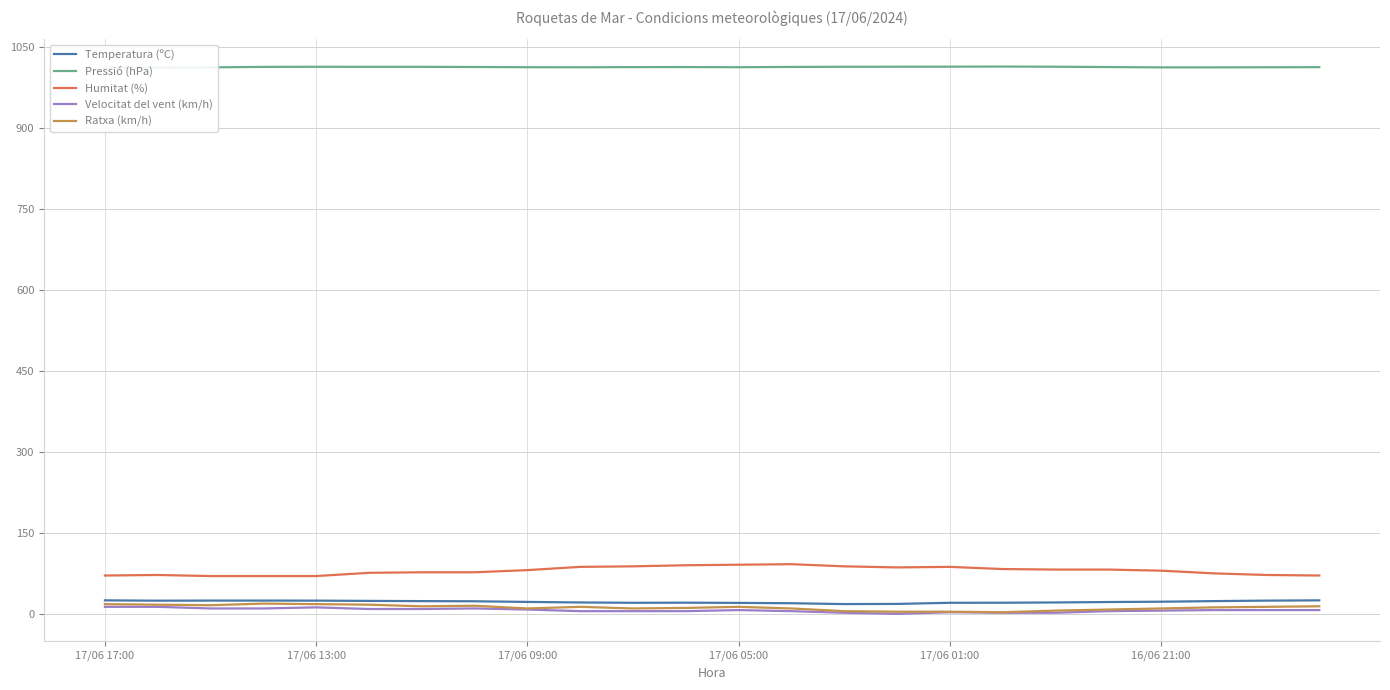

True or false: Humitat (%) and Temperatura (ºC) intersect in this chart.

False